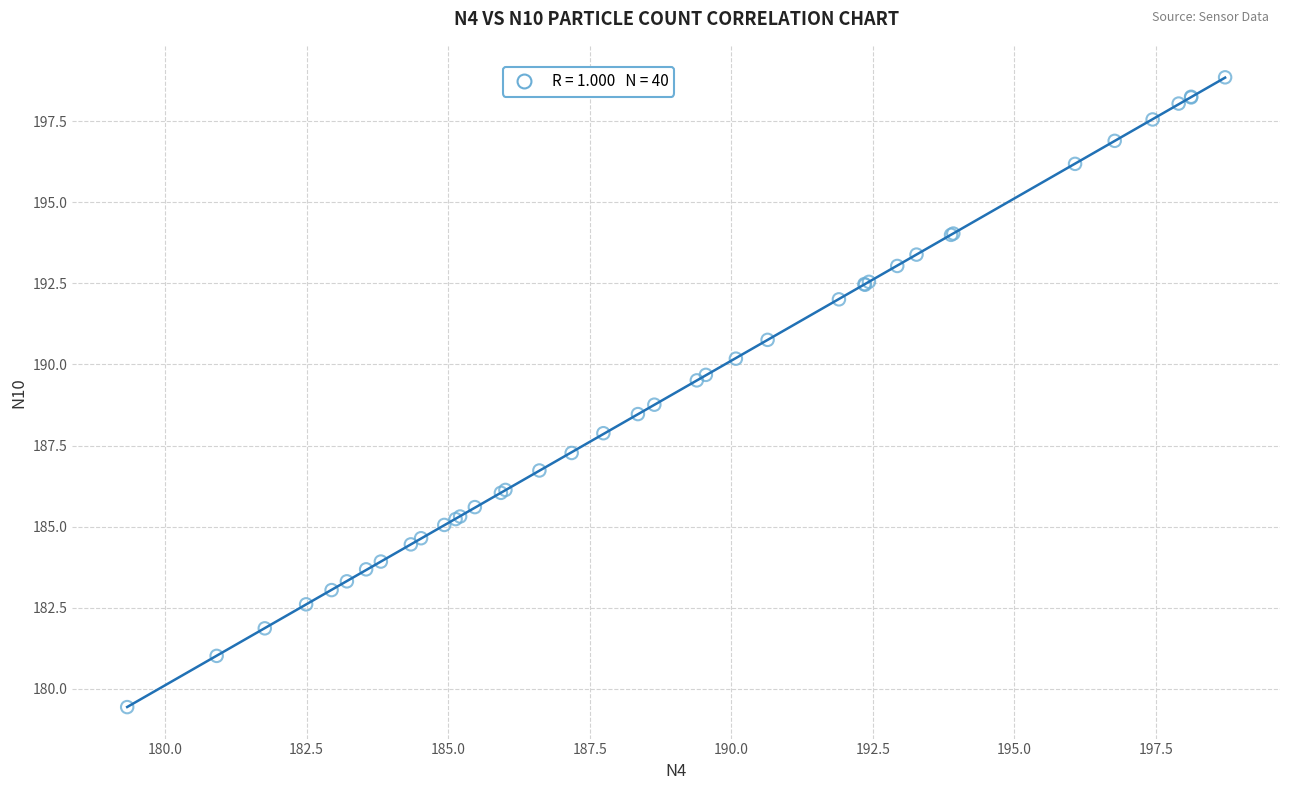

What Y value in the scatter plot is closest to 189?

188.8